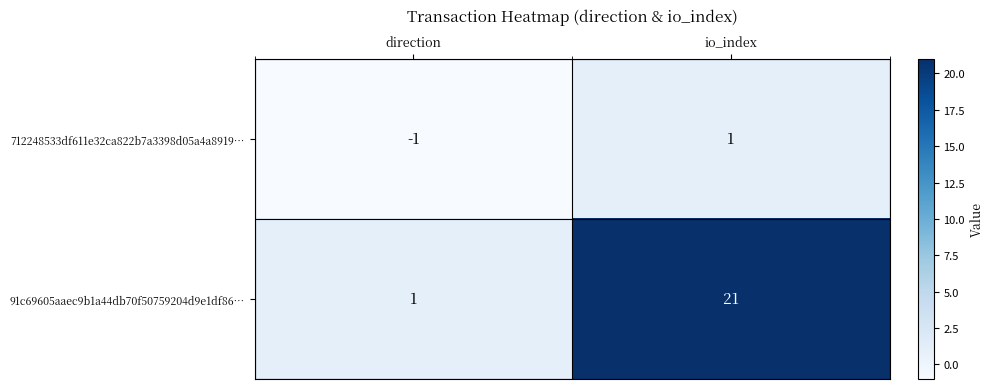

What is the smallest value displayed?

-1